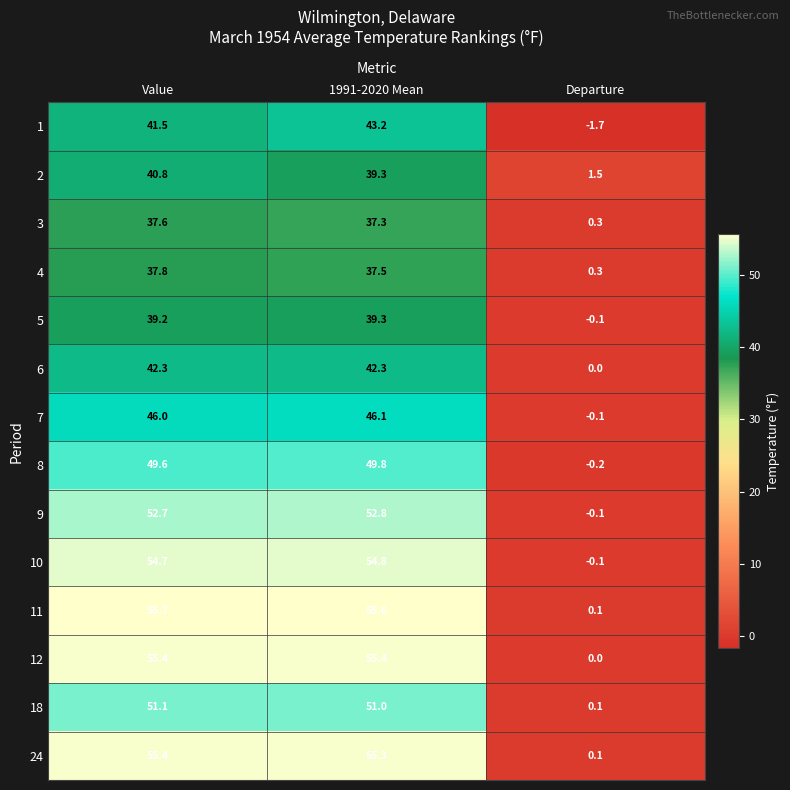

At which label is 7 closest to 23?

Value